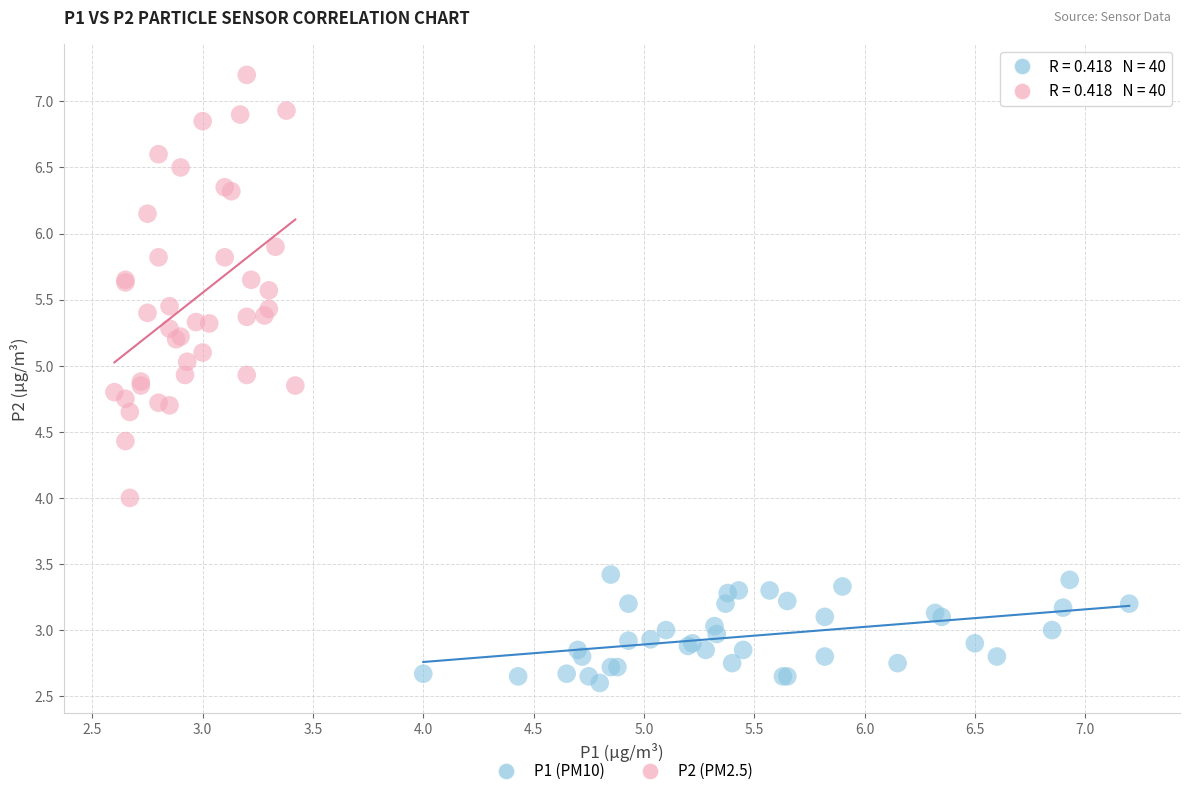

Which series contains the lowest Y value?

P1 (PM10)